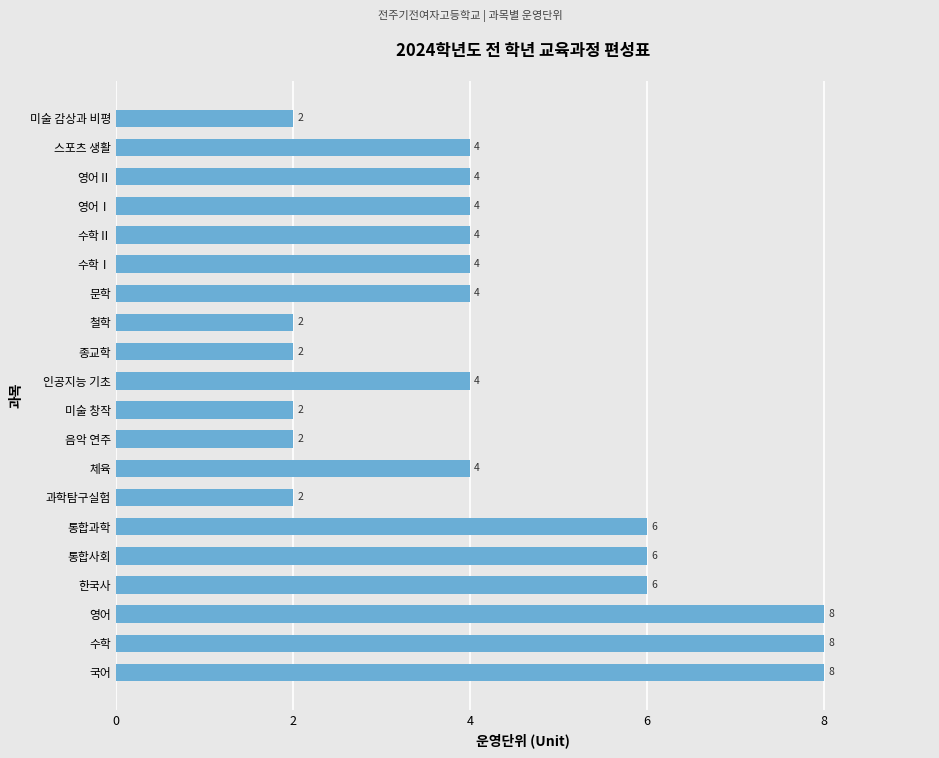

Which has a higher value, 영어Ⅱ or 통합사회?

통합사회